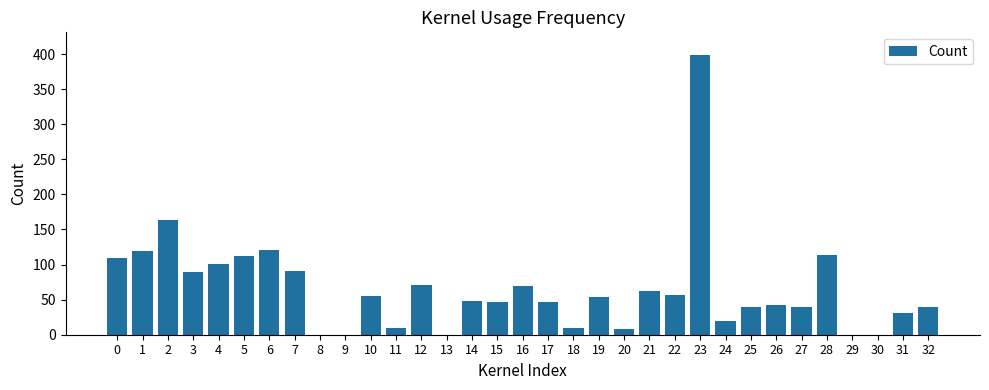

What is the change in value from 7 to 11?

-81